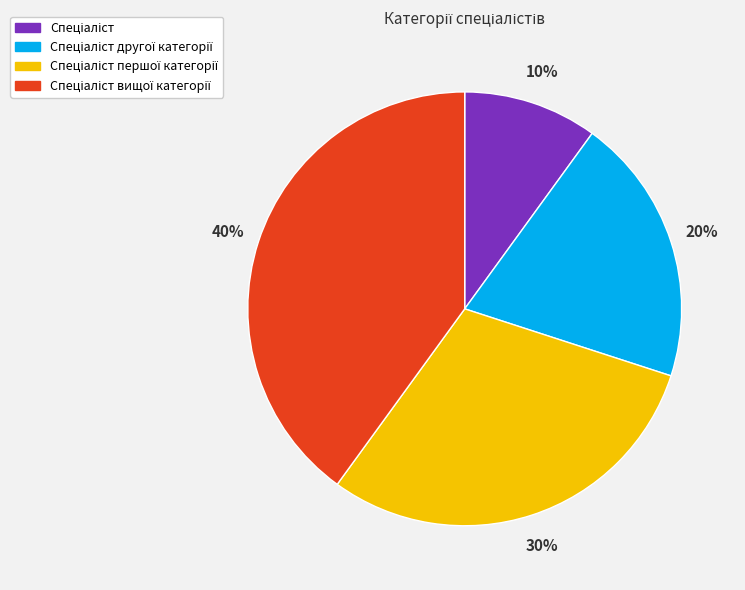

To the nearest percent, what is the difference between the largest and smallest slice percentages?

30%